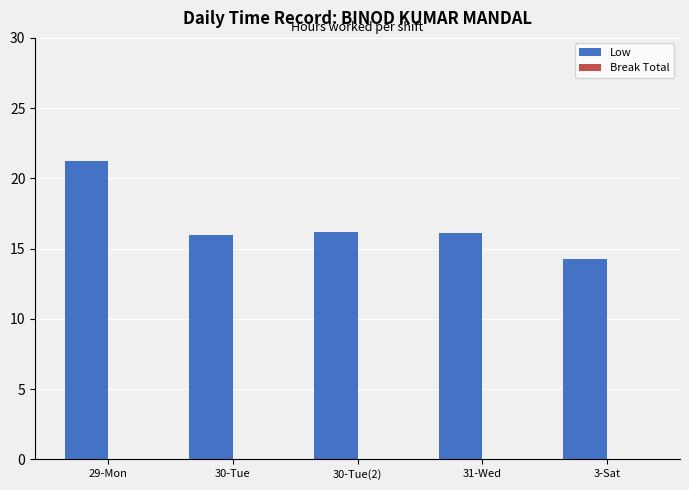

What is the maximum value shown in the chart?

21.2